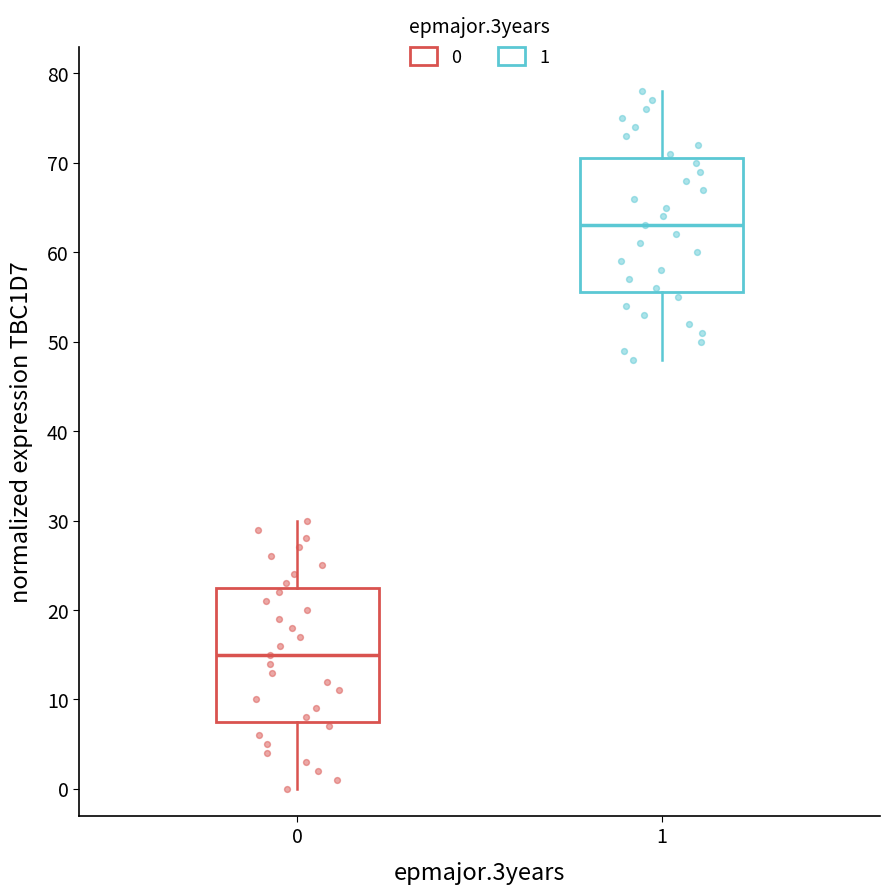

Where does the lower whisker of the box at x = 1 end on the y-axis? The values are not printed on the chart, so give them approximately, as read against the axis.

48